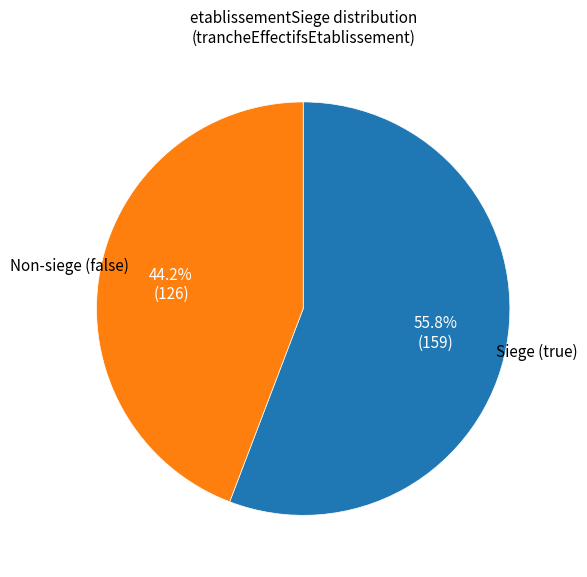

Is there any slice that represents more than half of the pie?

Yes